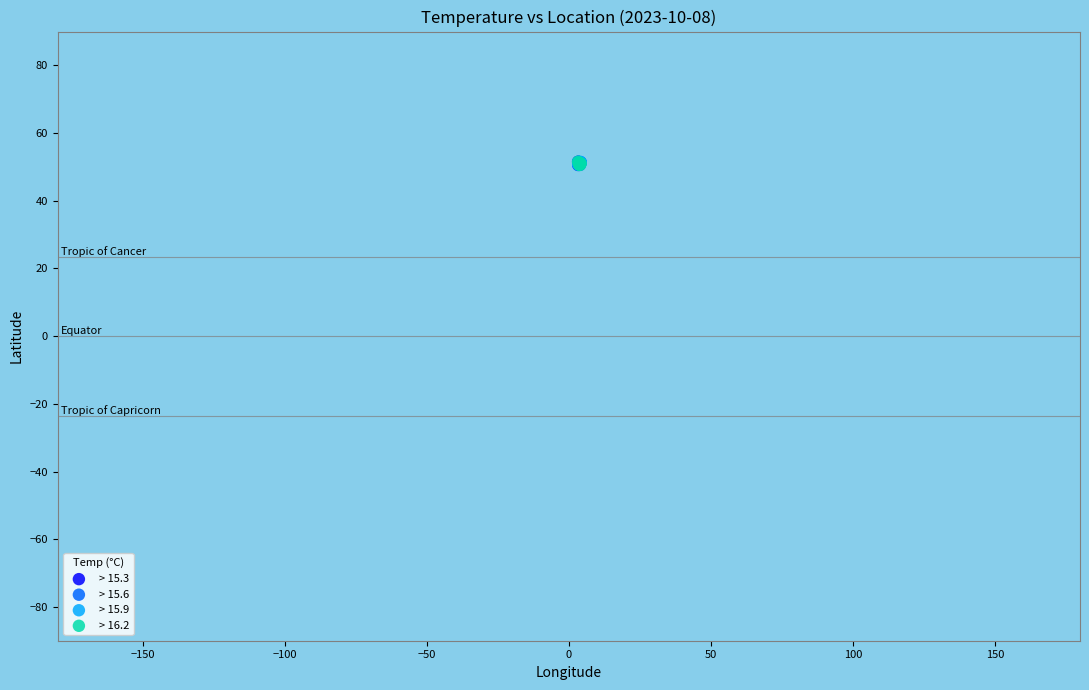

What are all the series names shown in the legend?

> 15.3, > 15.6, > 15.9, > 16.2